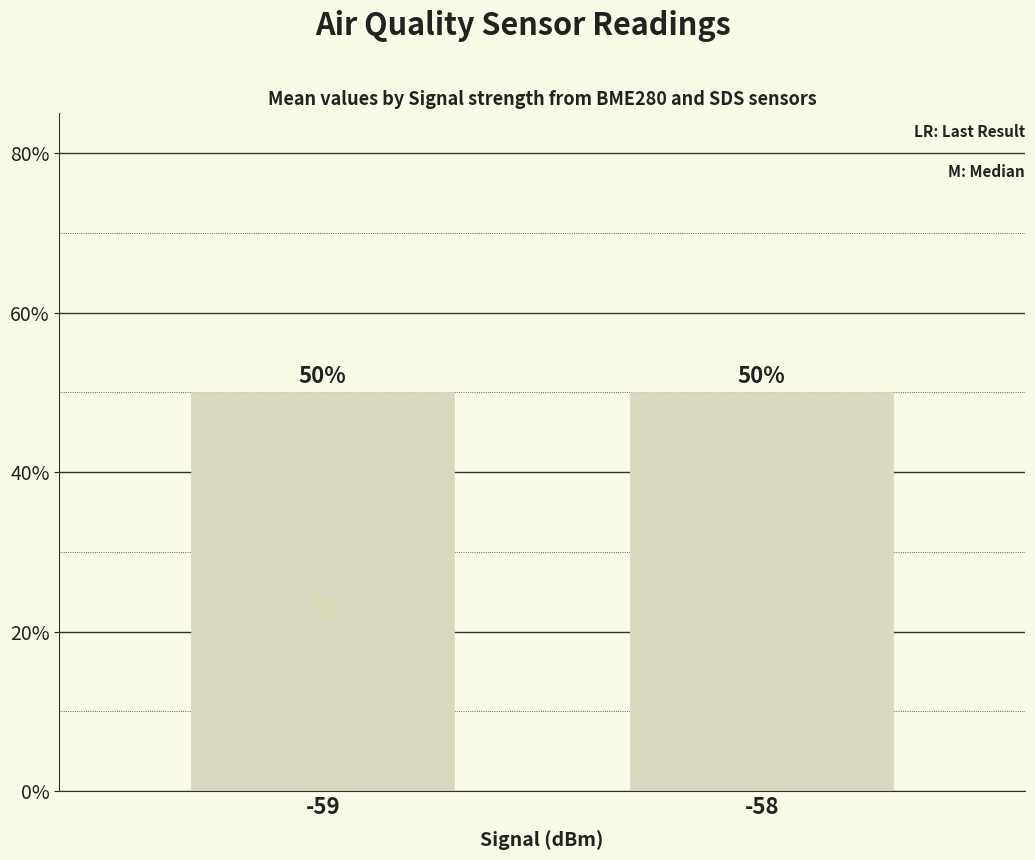

What is the maximum value shown in the chart?

50.0